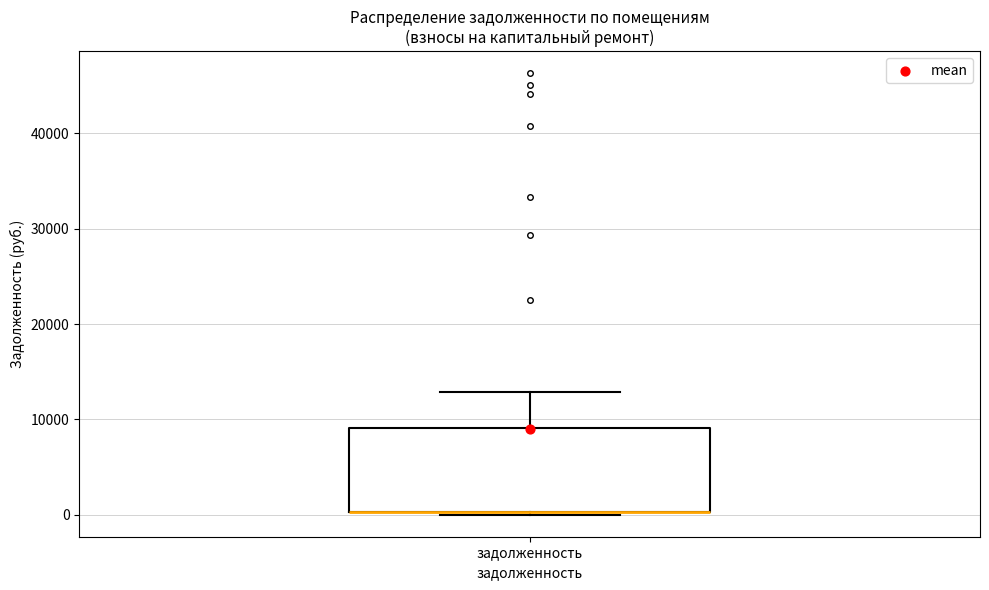

Where does the upper whisker of the box for задолженность end on the y-axis? The values are not printed on the chart, so give them approximately, as read against the axis.

13000